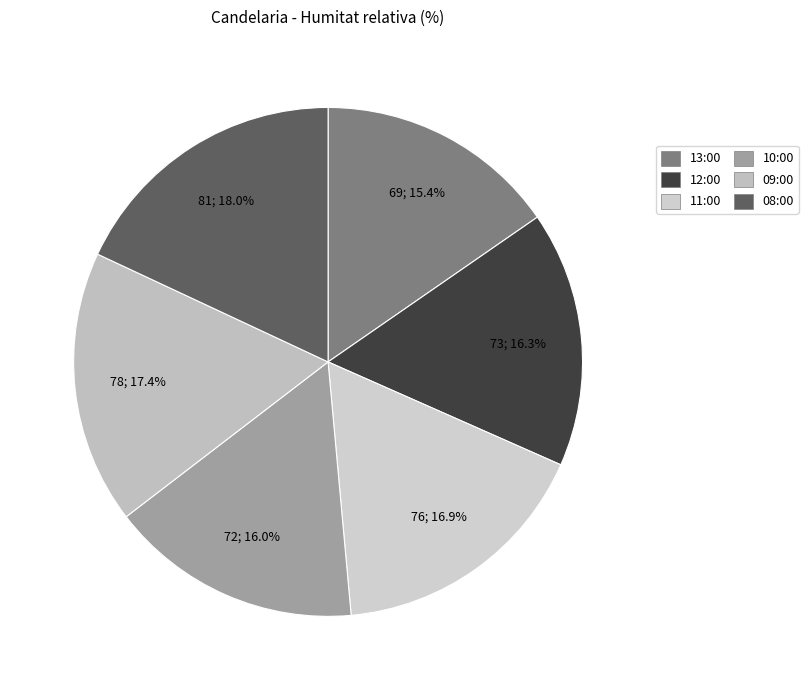

What percentage is the 13:00 slice, to the nearest percent?

15%